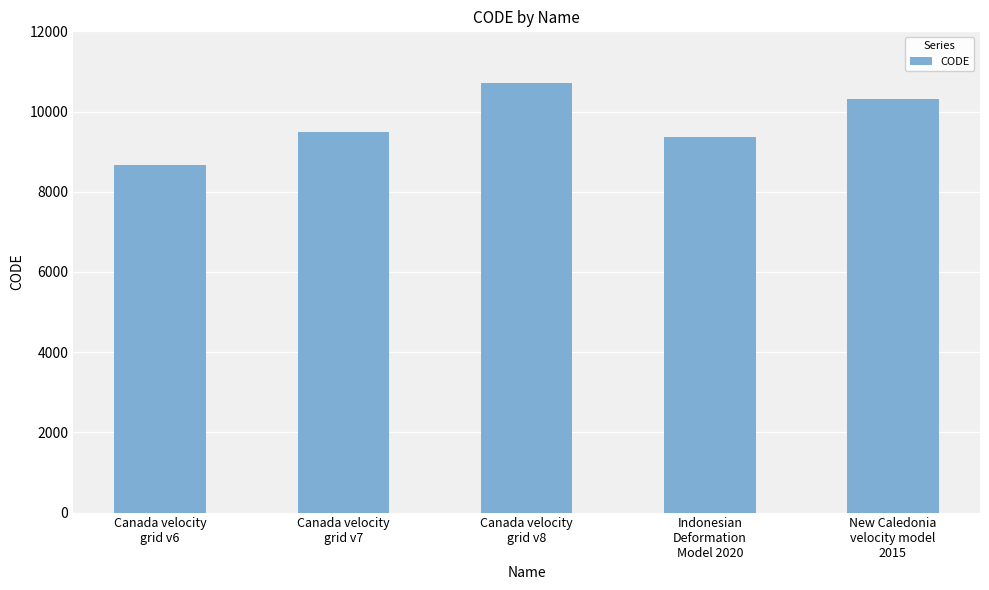

Reading left to right, extract all data points from this chart.

Canada velocity
grid v6=8676	Canada velocity
grid v7=9483	Canada velocity
grid v8=10707	Indonesian
Deformation
Model 2020=9375	New Caledonia
velocity model
2015=10323